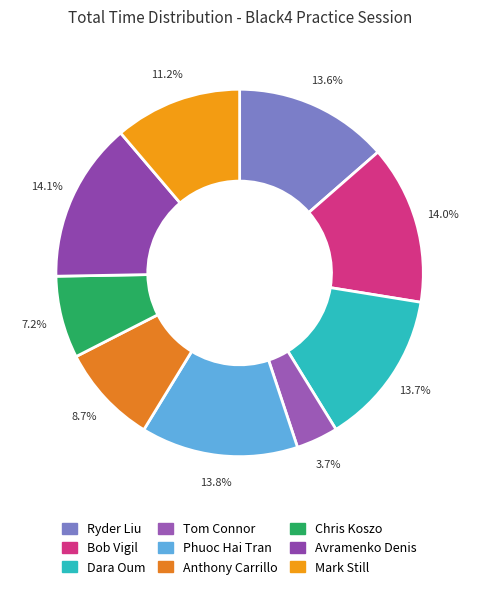

To the nearest percent, what is the combined percentage of Anthony Carrillo and Chris Koszo?

16%